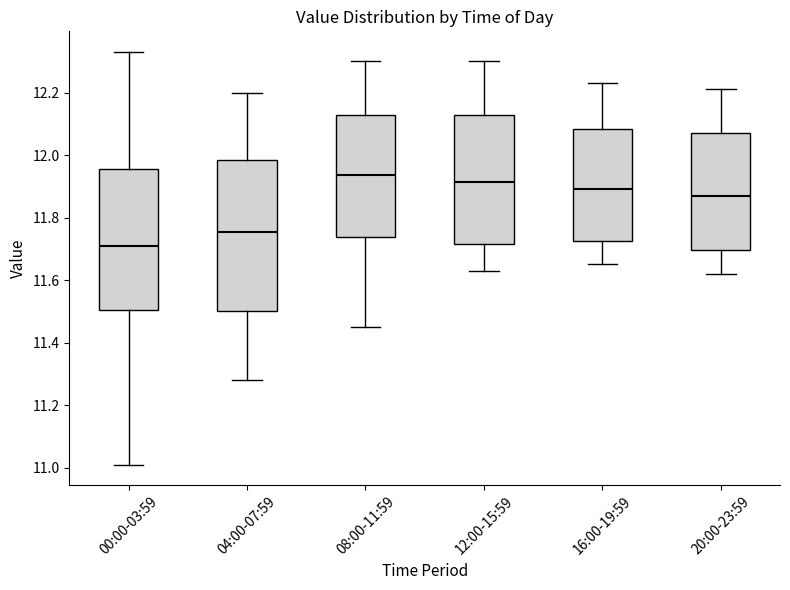

Which box's median line is the lowest?

00:00-03:59